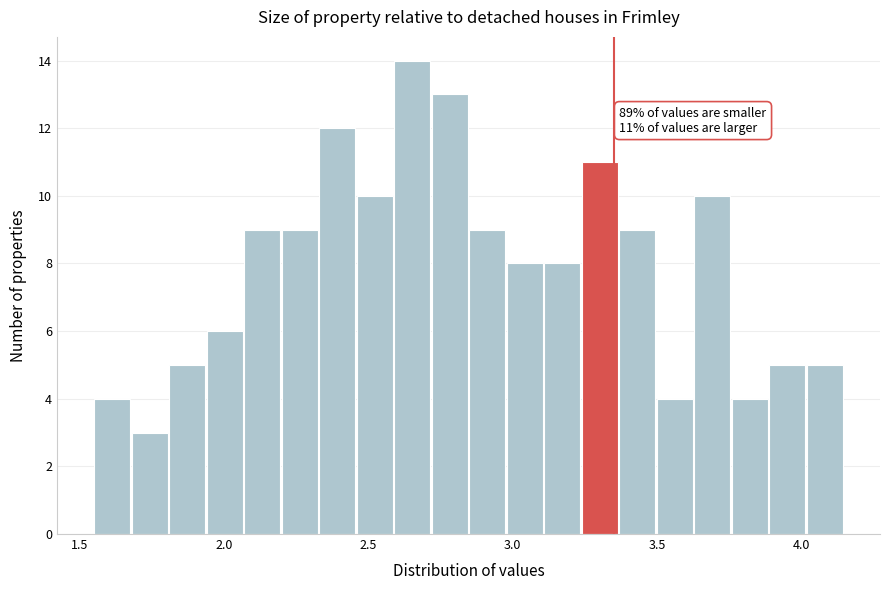

Around what value on the x-axis is the tallest bar? Give the approximate position of its centre, as read against the axis.

2.65